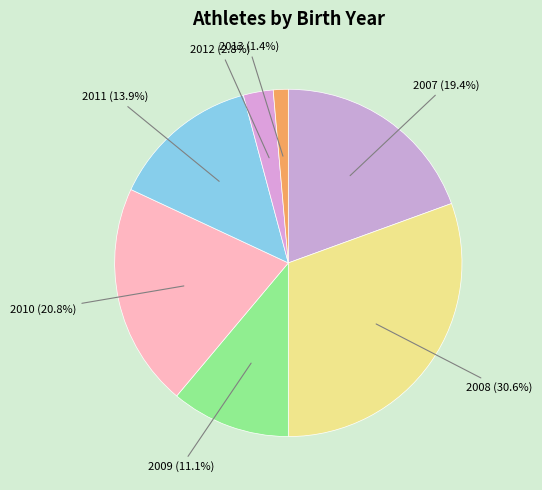

Which slice is the smallest?

2013